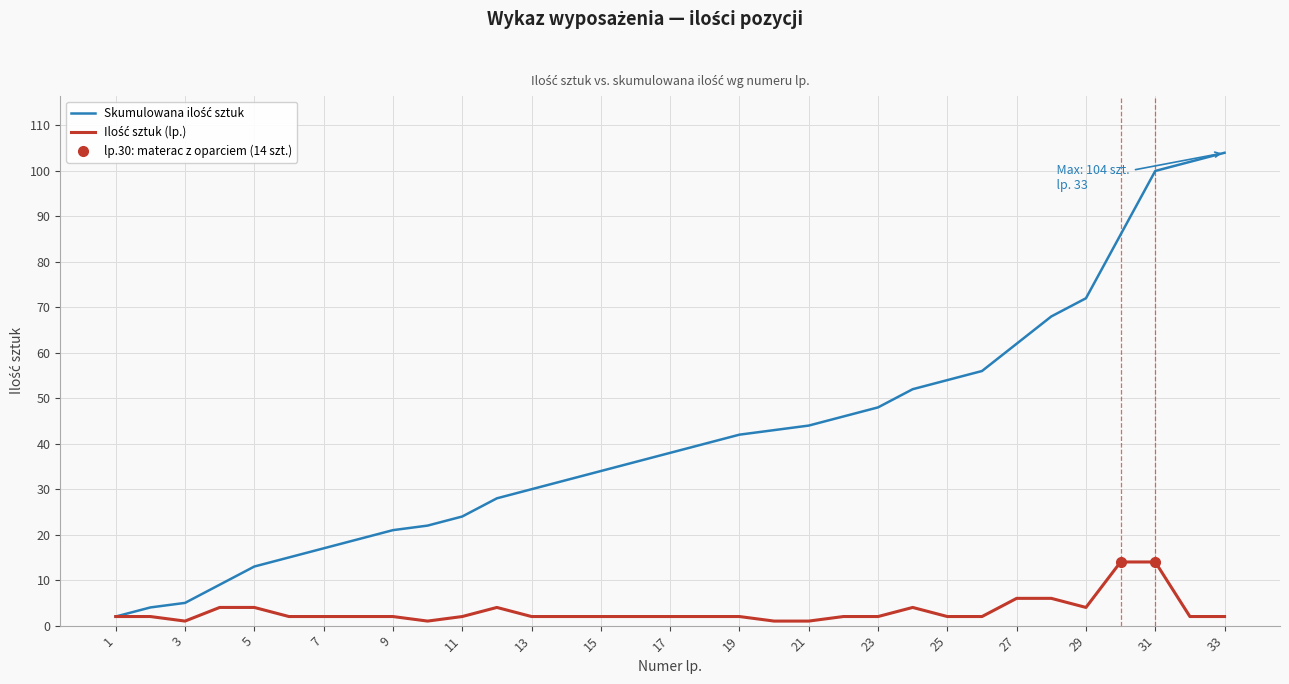

Reading left to right, transcribe all the data shown in this chart.

Skumulowana ilość sztuk: 2	4	5	9	13	15	17	19	21	22	24	28	30	32	34	36	38	40	42	43	44	46	48	52	54	56	62	68	72	86	100	102	104
Ilość sztuk (lp.): 2	2	1	4	4	2	2	2	2	1	2	4	2	2	2	2	2	2	2	1	1	2	2	4	2	2	6	6	4	14	14	2	2